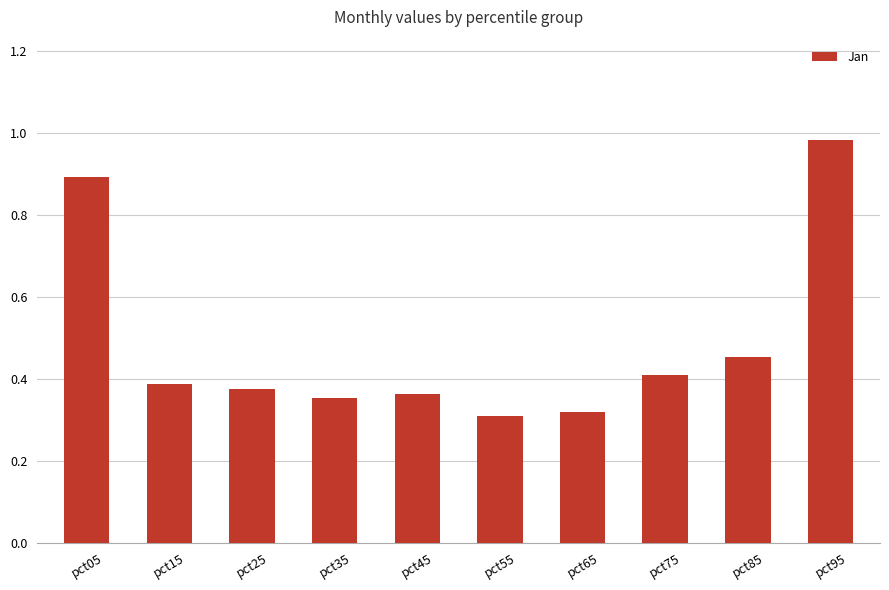

What is the sum of all values?

4.8